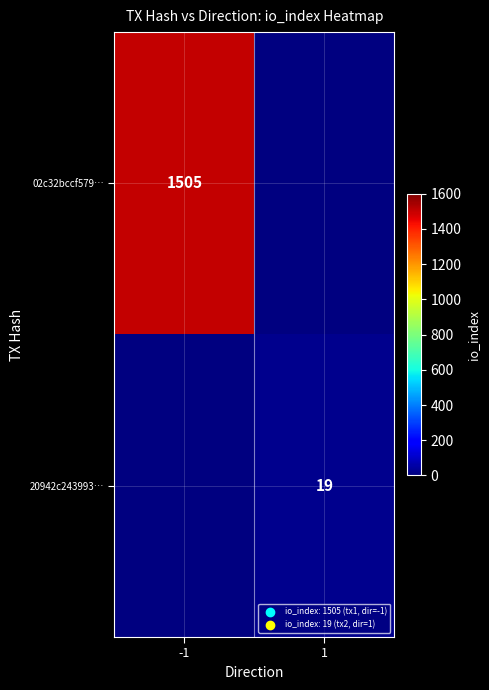

Which category has the lowest value across all series?

1